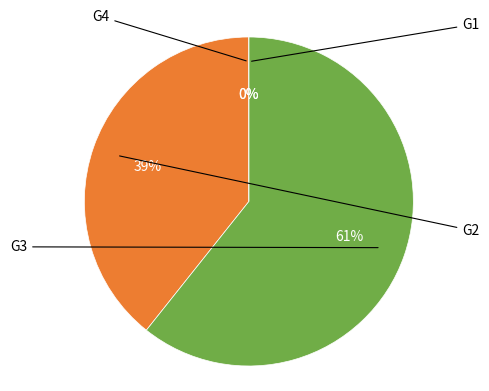

What is the total percentage of G1 and G3?

60.7%